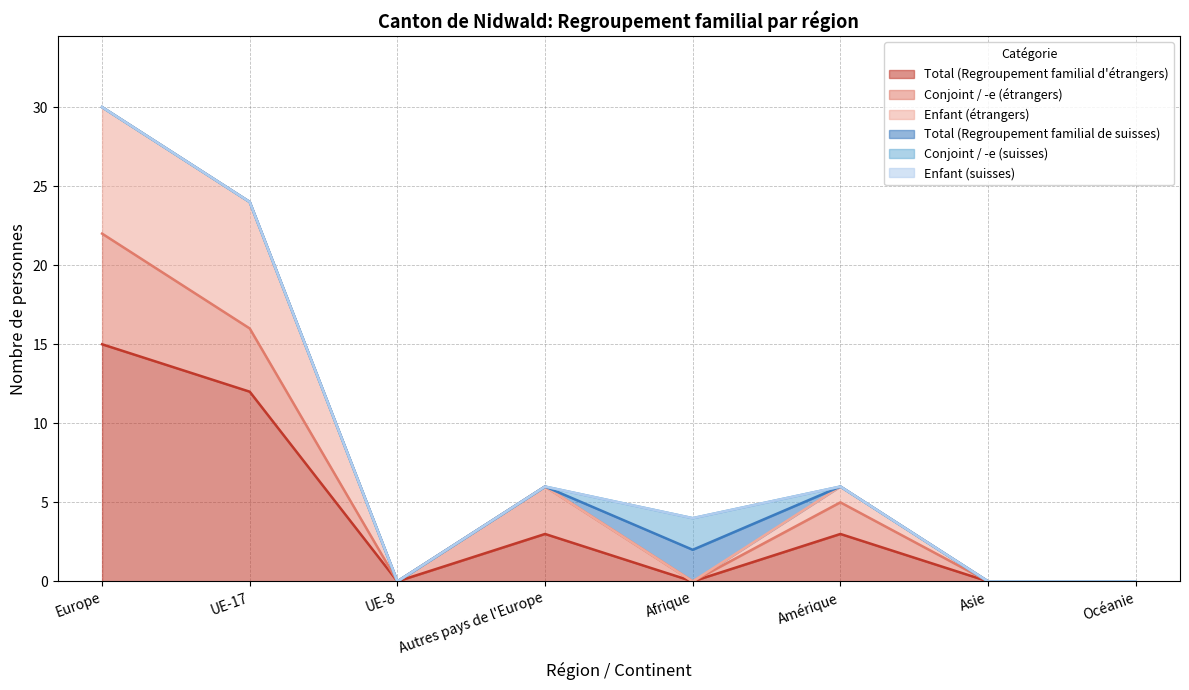

Reading left to right, what are all the values shown in this chart?

Total (Regroupement familial d'étrangers): Europe=15	UE-17=12	UE-8=0	Autres pays de l'Europe=3	Afrique=0	Amérique=3	Asie=0	Océanie=0
Conjoint / -e (étrangers): Europe=7	UE-17=4	UE-8=0	Autres pays de l'Europe=3	Afrique=0	Amérique=2	Asie=0	Océanie=0
Enfant (étrangers): Europe=8	UE-17=8	UE-8=0	Autres pays de l'Europe=0	Afrique=0	Amérique=1	Asie=0	Océanie=0
Total (Regroupement familial de suisses): Europe=0	UE-17=0	UE-8=0	Autres pays de l'Europe=0	Afrique=2	Amérique=0	Asie=0	Océanie=0
Conjoint / -e (suisses): Europe=0	UE-17=0	UE-8=0	Autres pays de l'Europe=0	Afrique=2	Amérique=0	Asie=0	Océanie=0
Enfant (suisses): Europe=0	UE-17=0	UE-8=0	Autres pays de l'Europe=0	Afrique=0	Amérique=0	Asie=0	Océanie=0